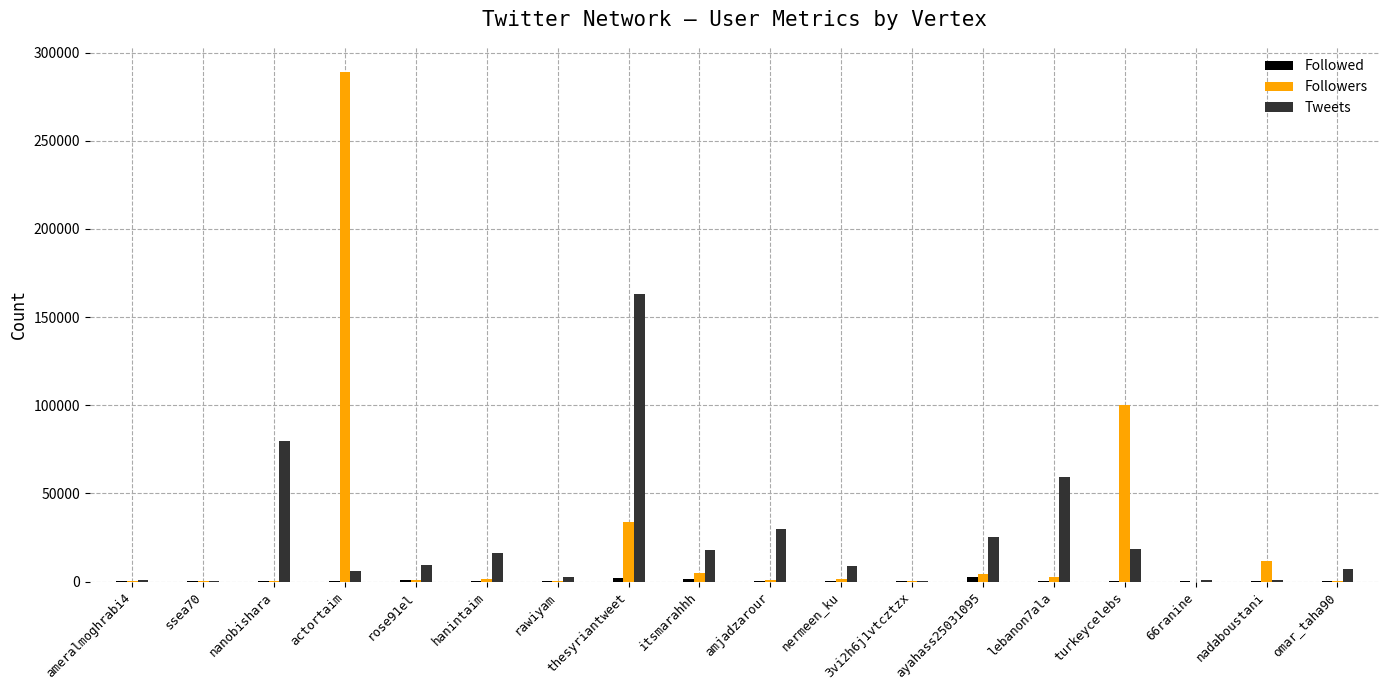

Where is Followers nearest to the value 144451?

turkeycelebs